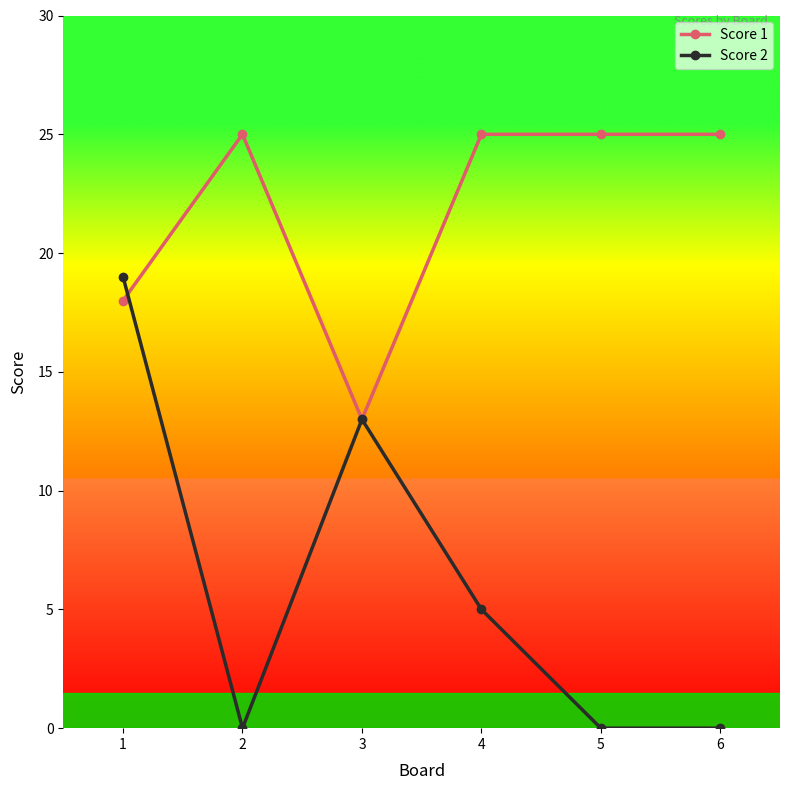

Count the Score 1 values in the range 18 to 25.

5